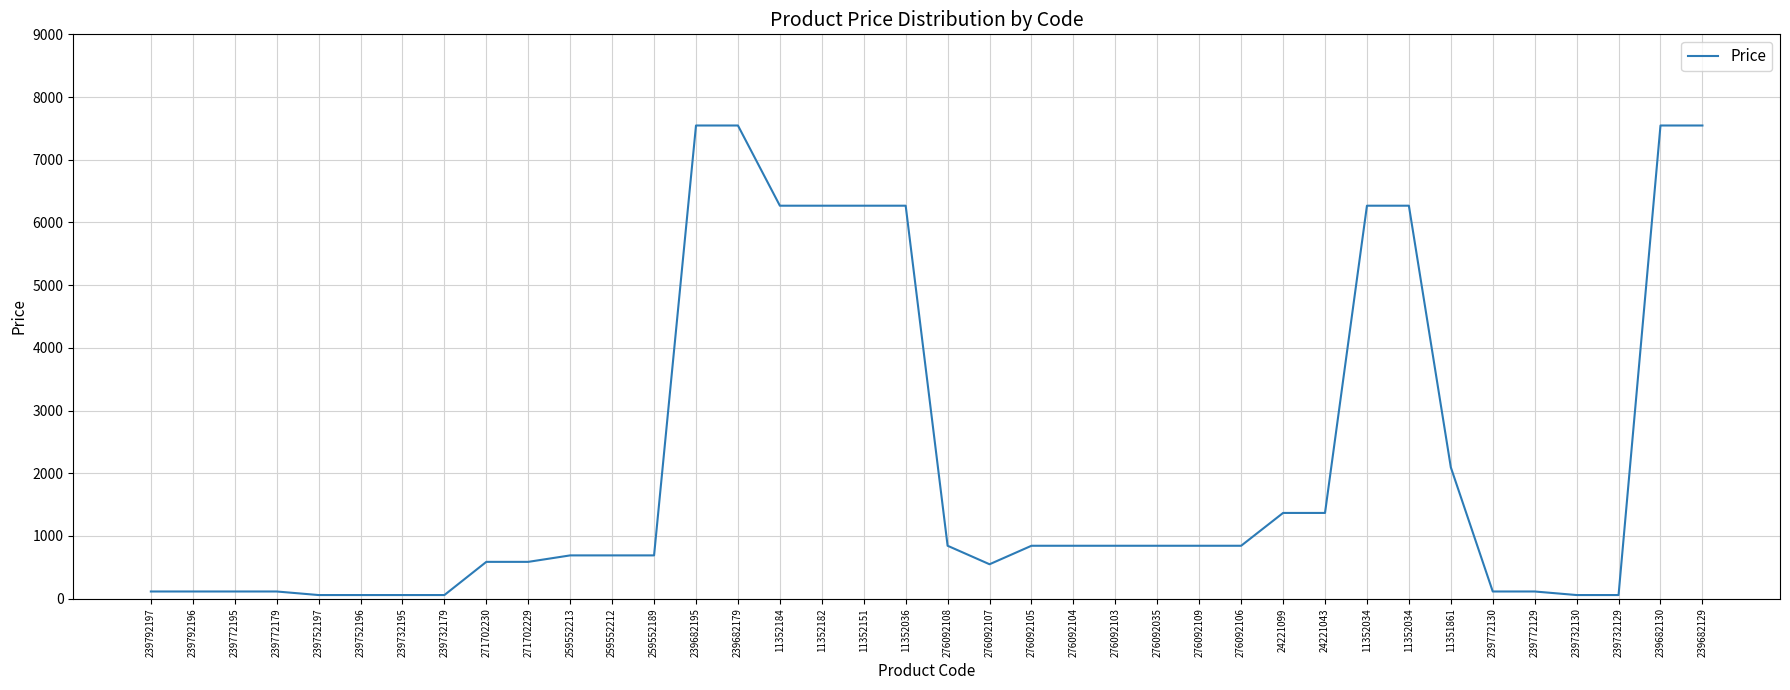

Reading right to left, extract all data points from this chart.

239682129=7545.9	239682130=7545.9	239732129=56.7	239732130=56.7	239772129=113.3	239772130=113.3	11351861=2094.3	11352034=6266.7	11352034=6266.7	24221043=1366.3	24221099=1366.3	276092106=842.8	276092109=842.8	276092035=842.8	276092103=842.8	276092104=842.8	276092105=842.8	276092107=547.8	276092108=842.8	11352036=6266.7	11352151=6266.7	11352182=6266.7	11352184=6266.7	239682179=7545.9	239682195=7545.9	259552189=689.1	259552212=689.1	259552213=689.1	271702229=586.0	271702230=586.0	239732179=56.7	239732195=56.7	239752196=56.7	239752197=56.7	239772179=113.3	239772195=113.3	239792196=113.3	239792197=113.3